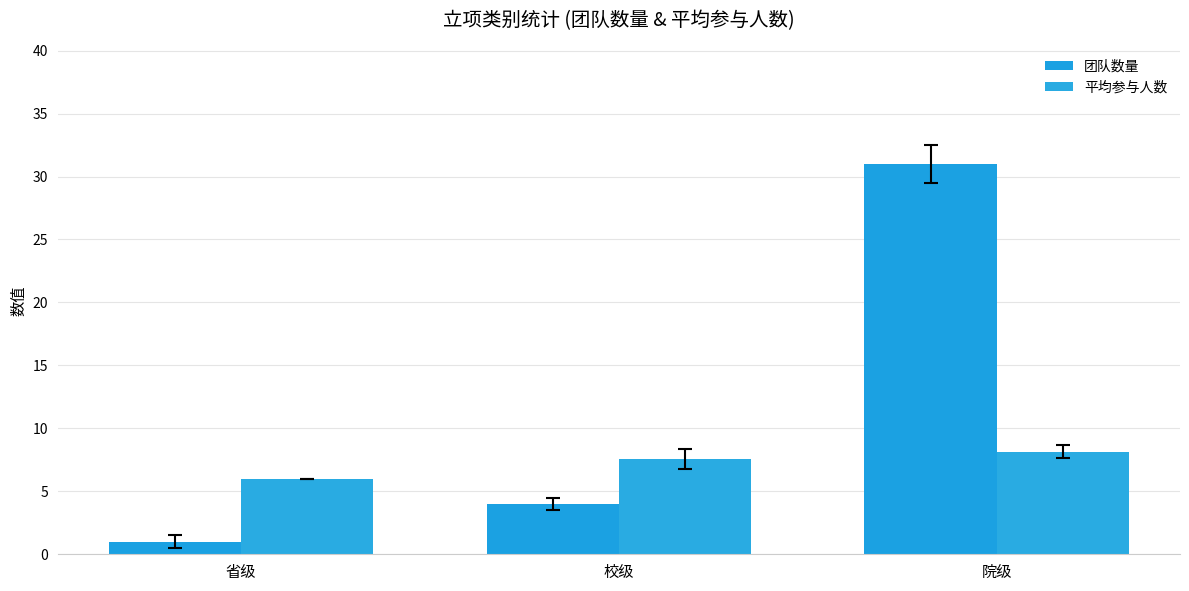

True or false: 团队数量 has a value of 31.0 at 院级.

True